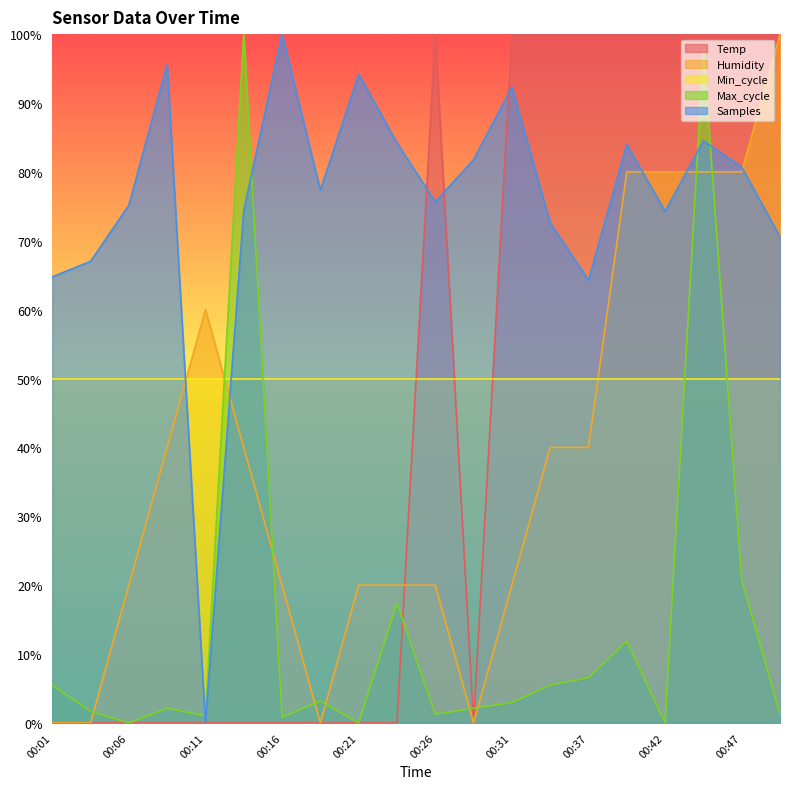

Is it true that Samples equals 25.3 at 00:37?

False